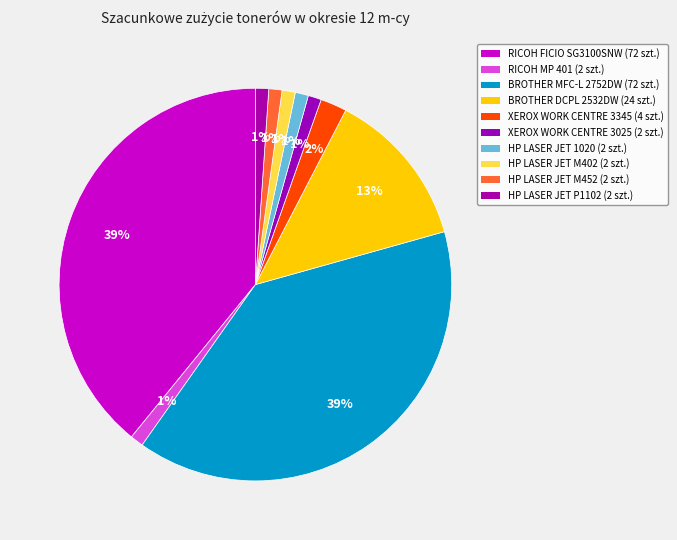

Rank the categories by value from lowest to highest.

RICOH MP 401, XEROX WORK CENTRE 3025, HP LASER JET 1020, HP LASER JET M402, HP LASER JET M452, HP LASER JET P1102, XEROX WORK CENTRE 3345, BROTHER DCPL 2532DW, RICOH FICIO SG3100SNW, BROTHER MFC-L 2752DW